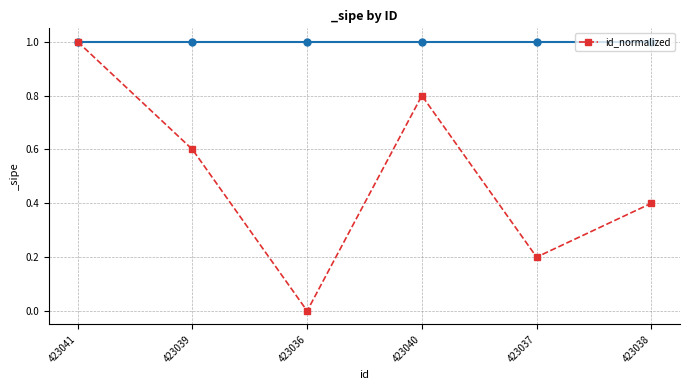

What is the difference between the values at 423038 and 423041?

0.6